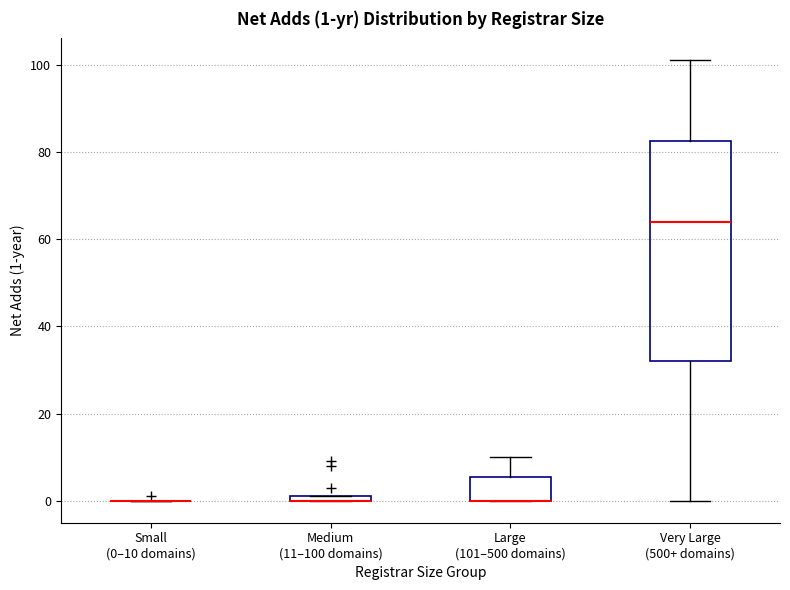

Which box is the tallest, from its lower edge to its upper edge?

Very Large (500+ domains)